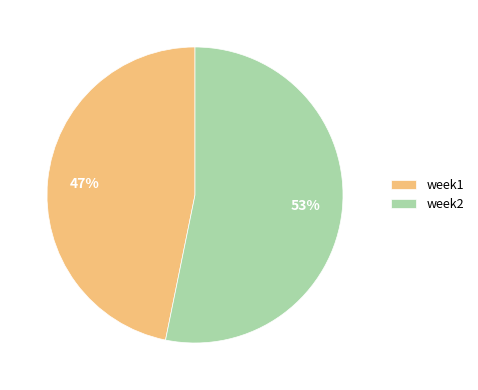

How many slices are in this pie chart?

2